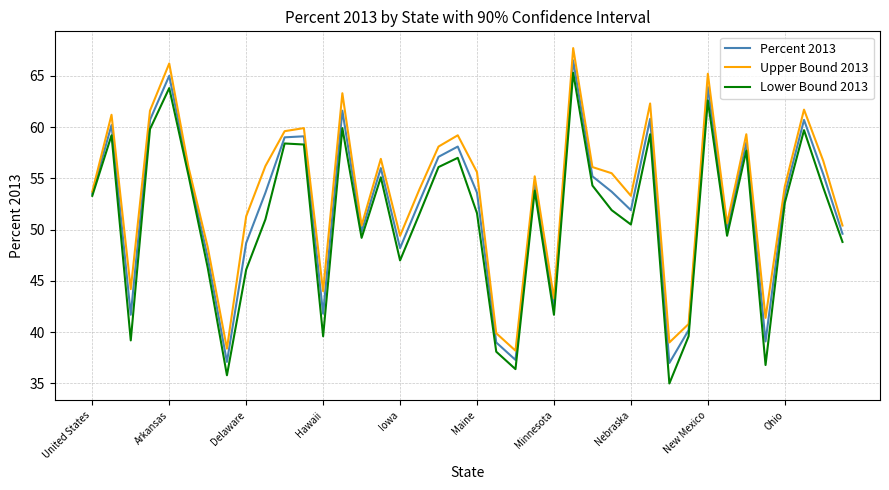

What is the smallest value displayed?

35.0